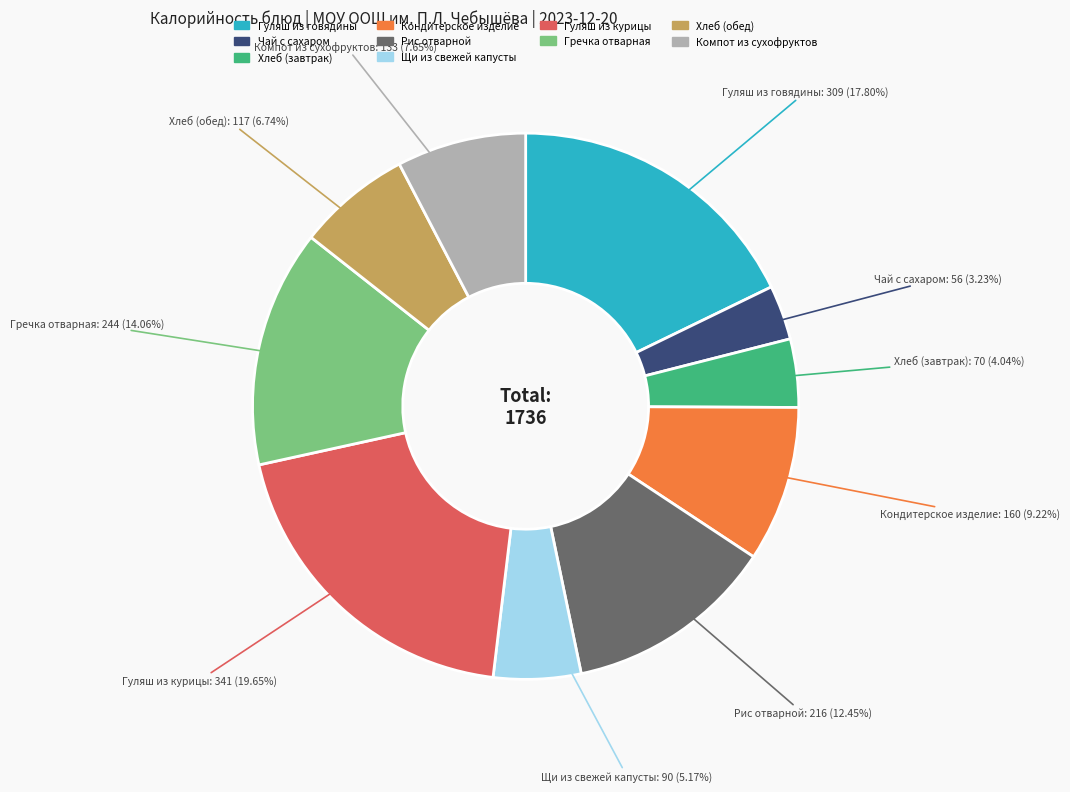

True or false: Гуляш из курицы accounts for 11% of the total.

False